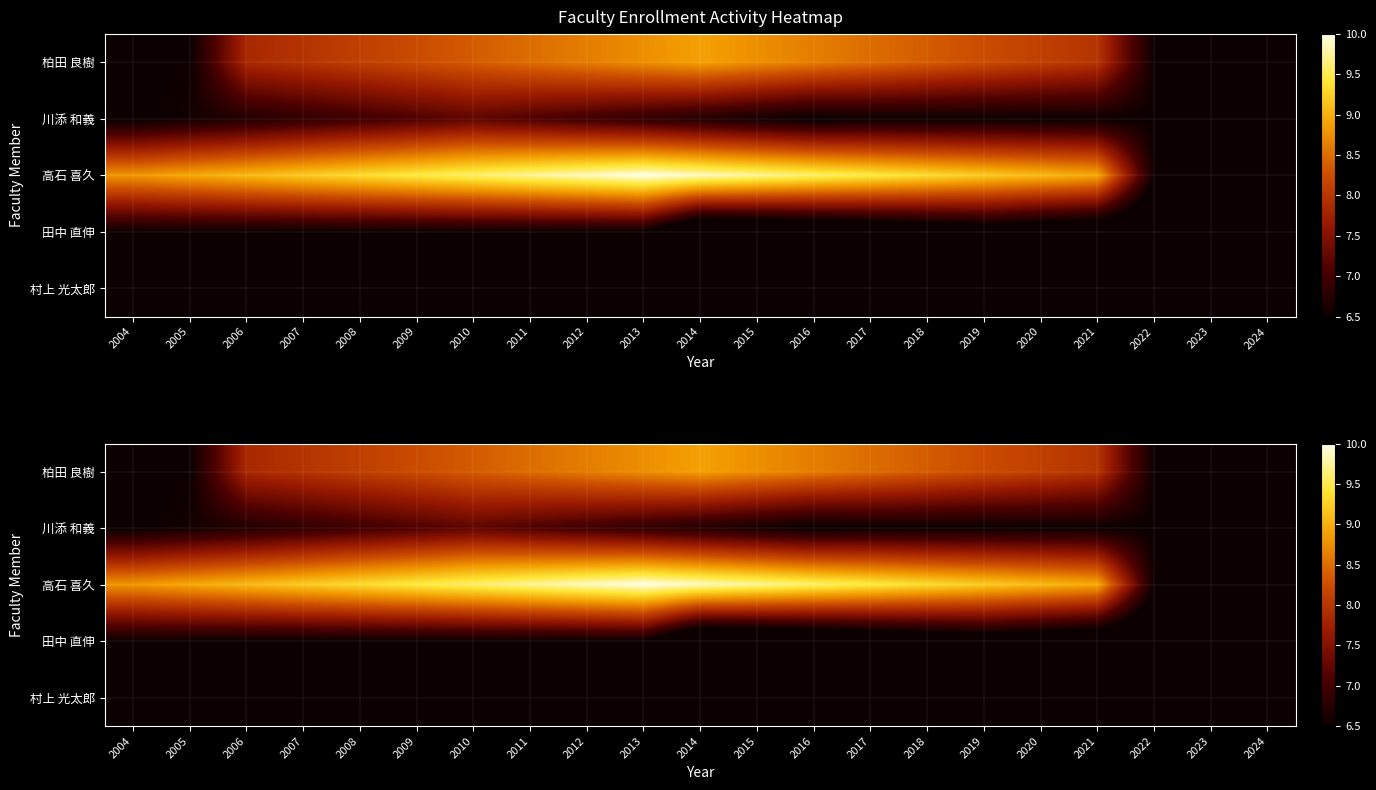

The value of 村上 光太郎 at 2008 is 2.6. True or false?

False